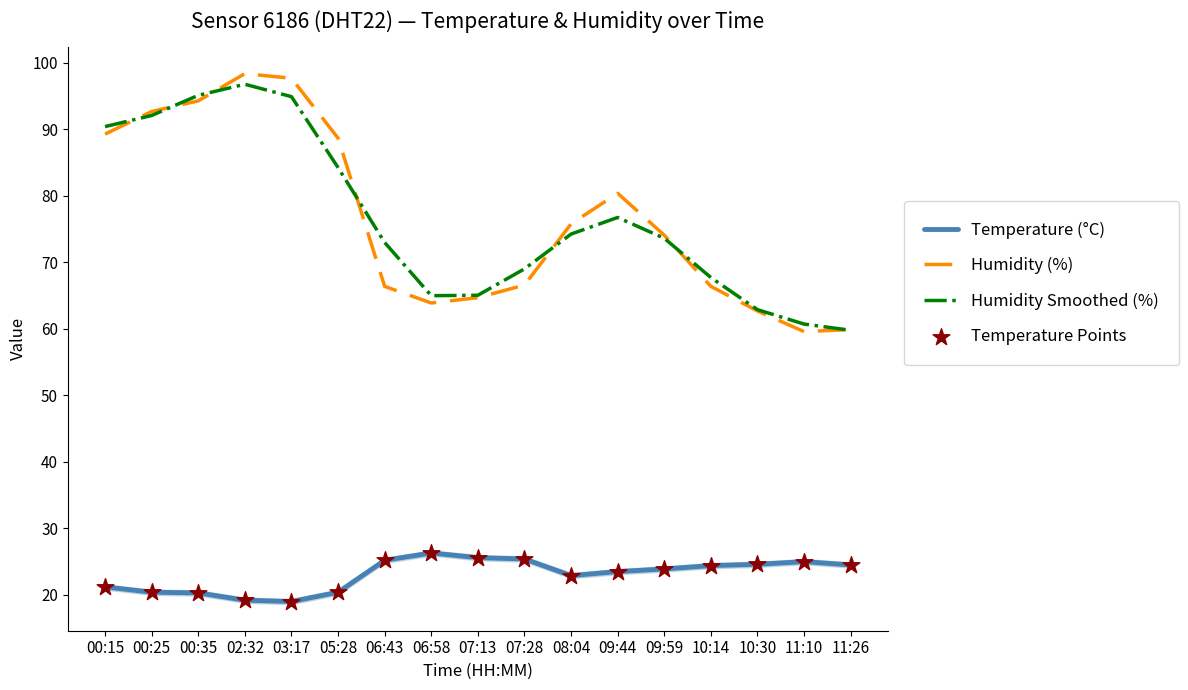

Which series has the largest total across all categories?

Humidity Smoothed (%)